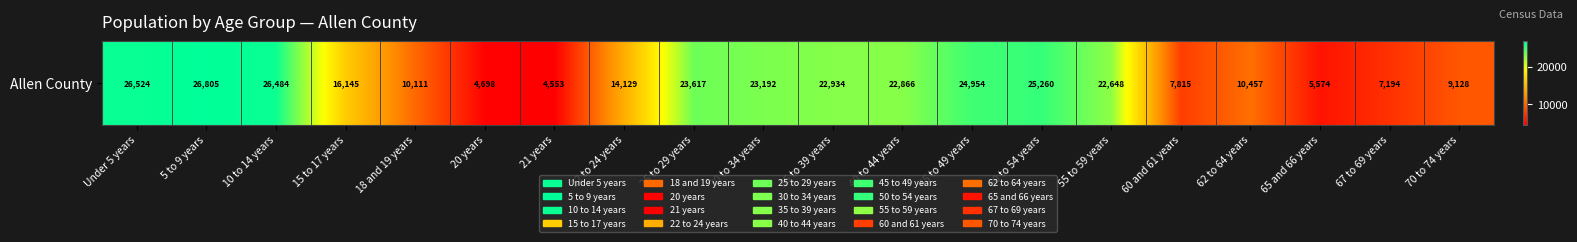

What value does the data have at 45 to 49 years?

24954